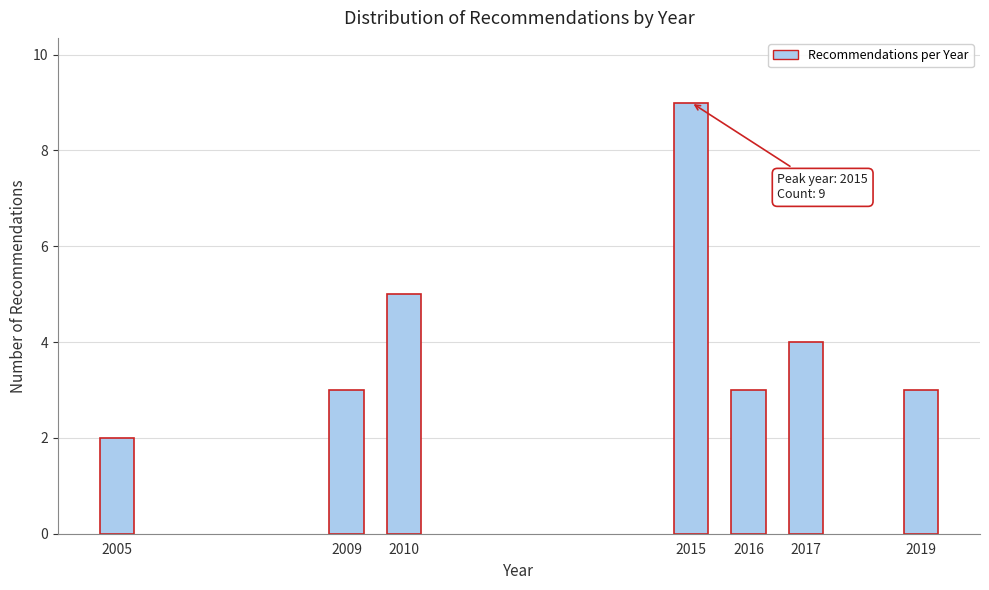

Reading left to right, list all the values displayed in this chart.

2	3	5	9	3	4	3